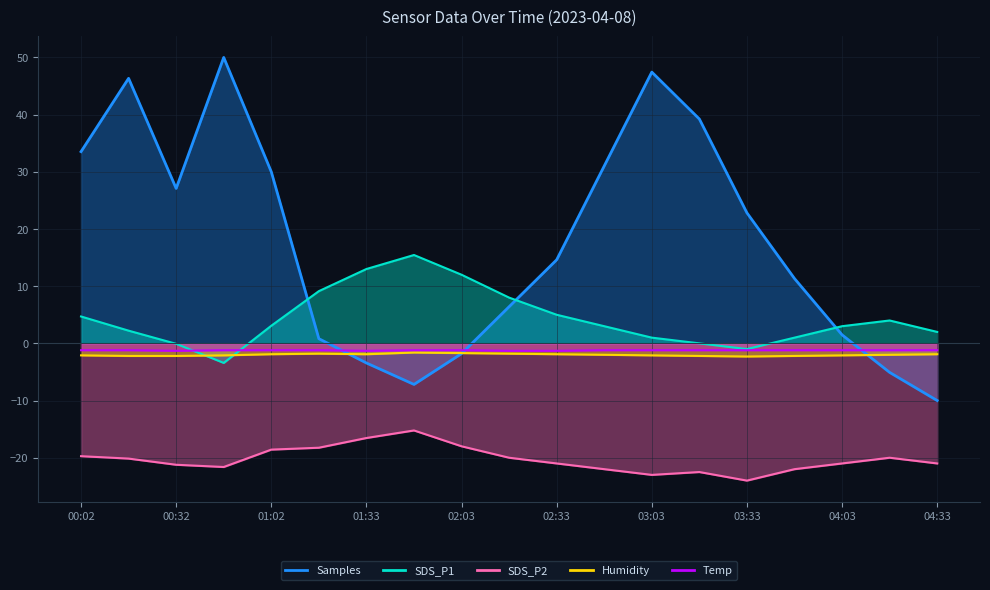

How many lines are shown in the chart?

5